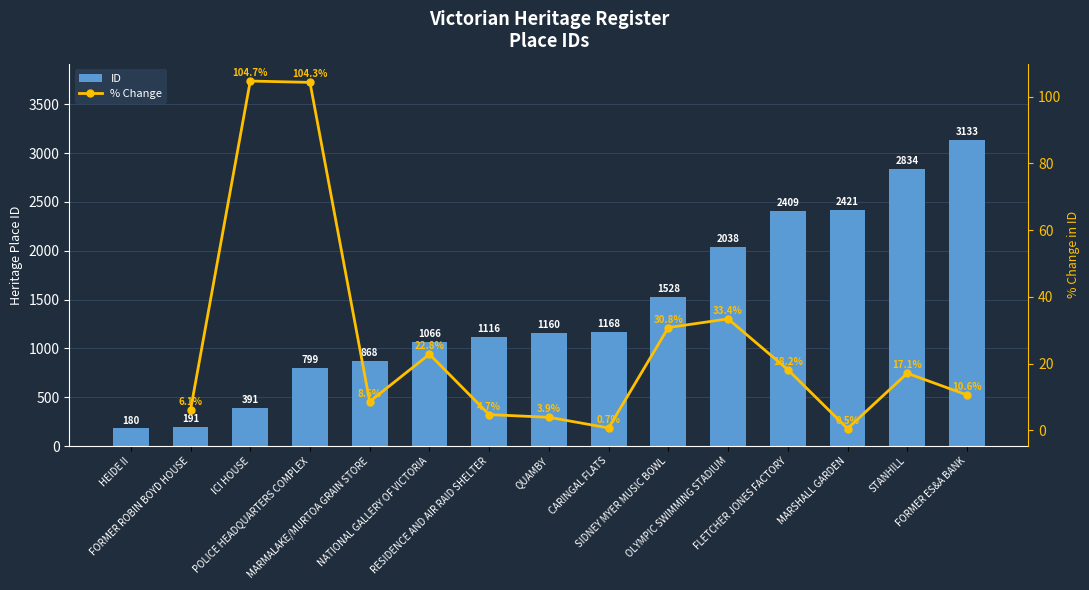

How many data points does each series have?

15